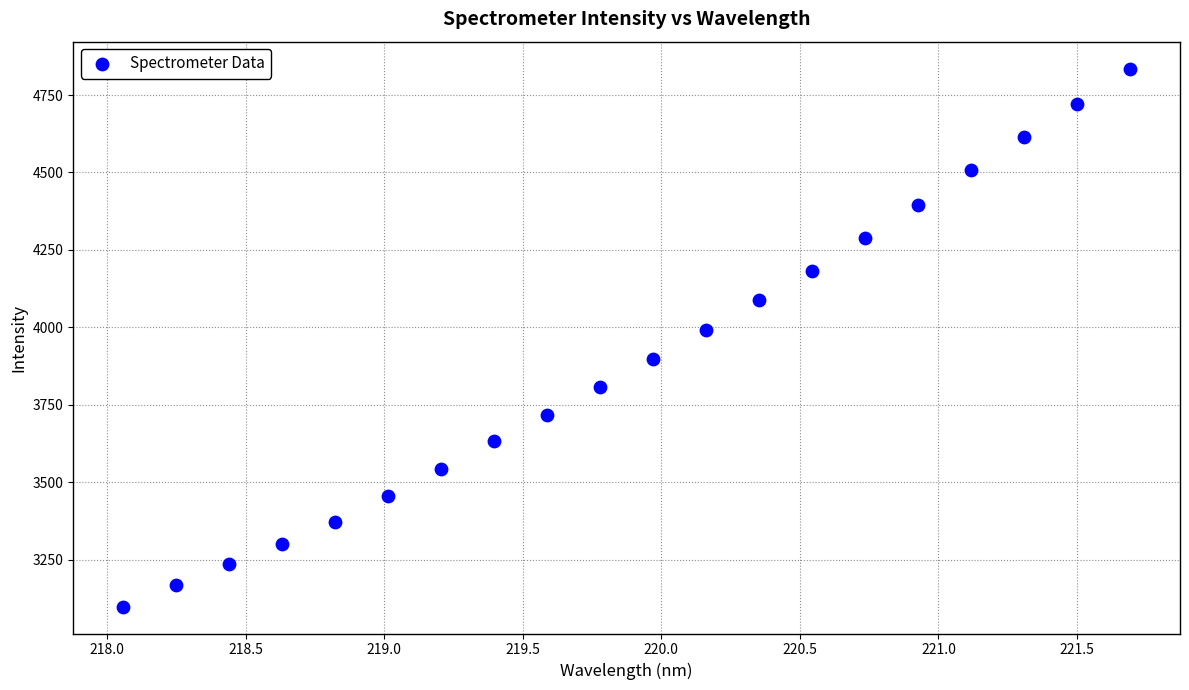

What Y value in the scatter plot is closest to 3966?

3992.6